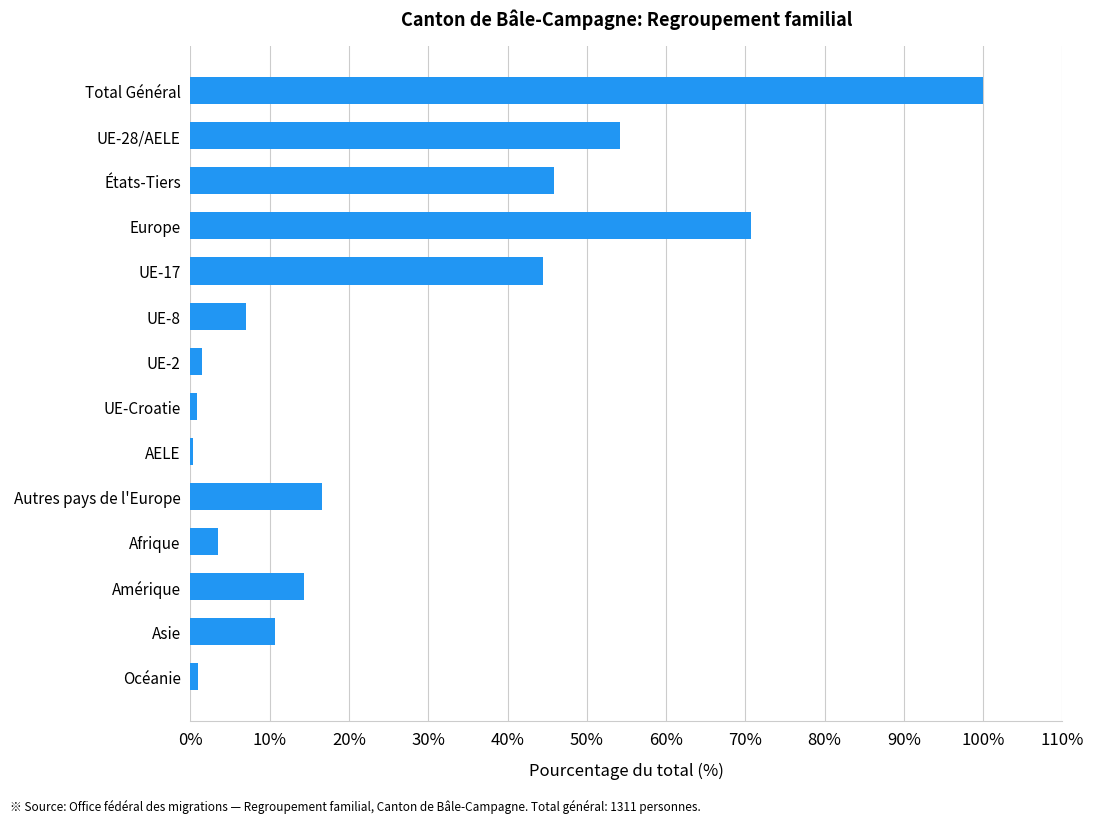

How many distinct data groups are displayed?

1